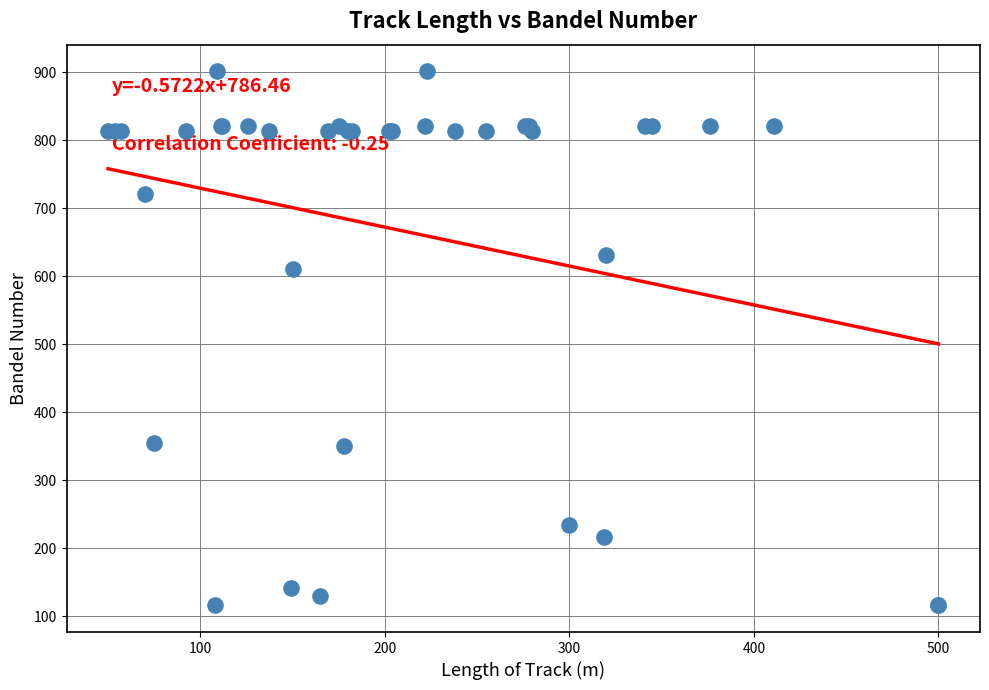

What Y value in the scatter plot is closest to 508?

611